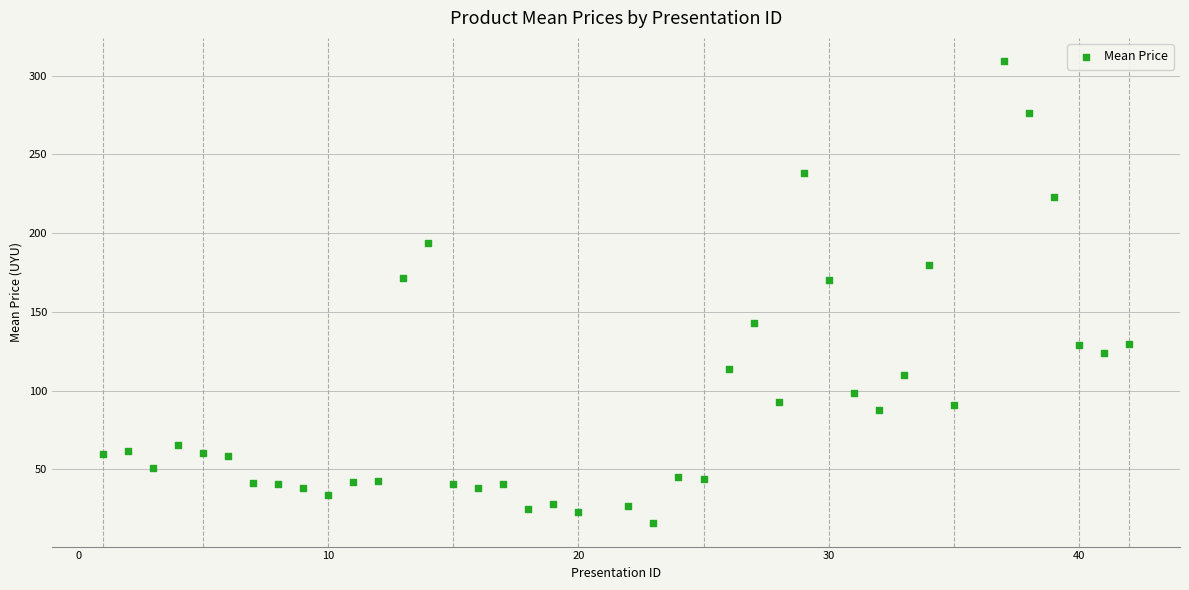

What is the range of X values (max minus min)?

41.0